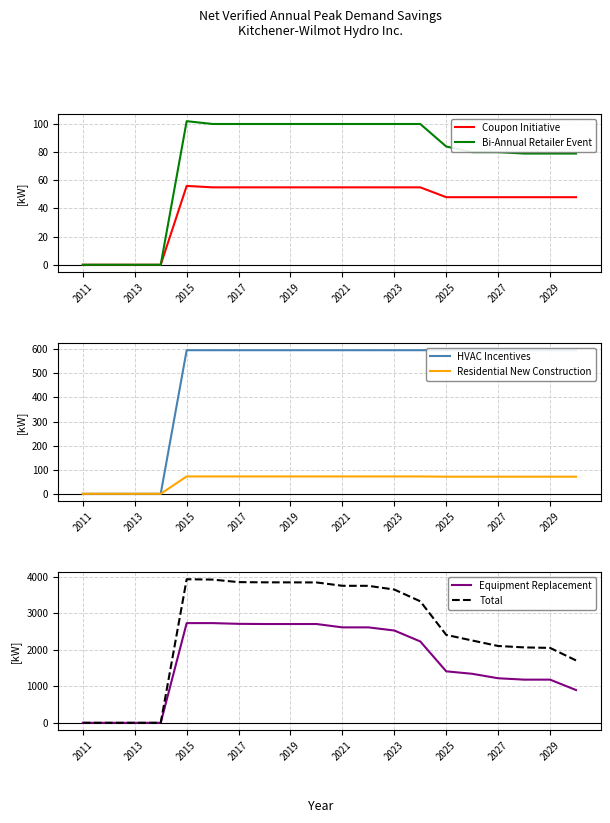

Which label corresponds to the smallest value in the chart?

2011